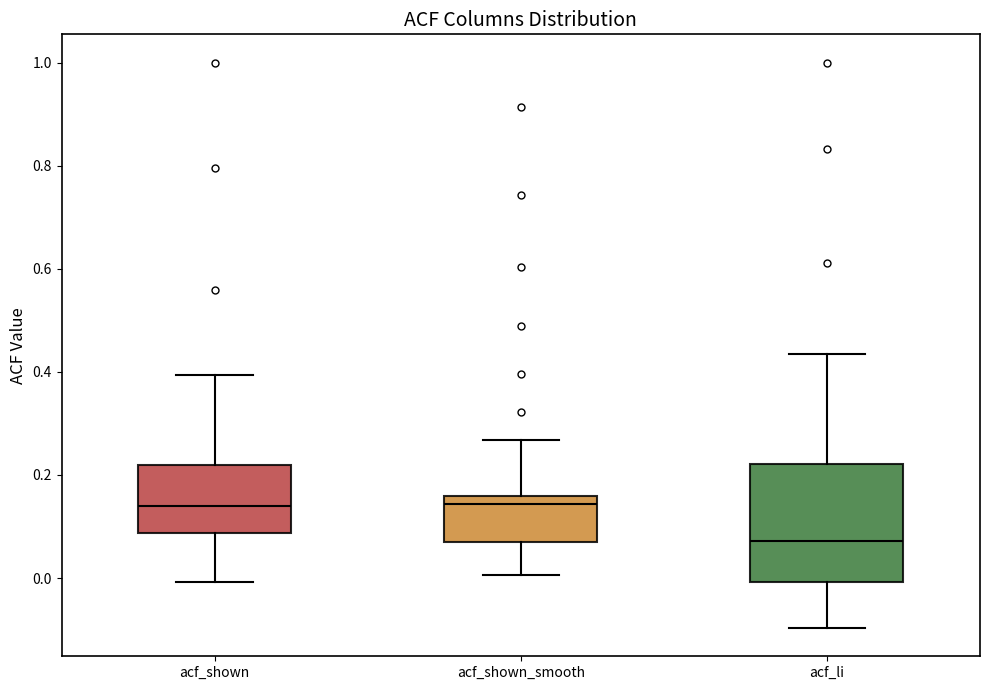

Reading left to right, read every box against the y-axis: the position of its median line, the range the box covers, and the ends of its whiskers. The values are not printed on the chart, so give them approximately, as read against the axis.

acf_shown: median 0.14, box 0.08 to 0.22, whiskers 0.00 to 0.40
acf_shown_smooth: median 0.14, box 0.08 to 0.16, whiskers 0.00 to 0.26
acf_li: median 0.08, box 0.00 to 0.22, whiskers -0.10 to 0.44